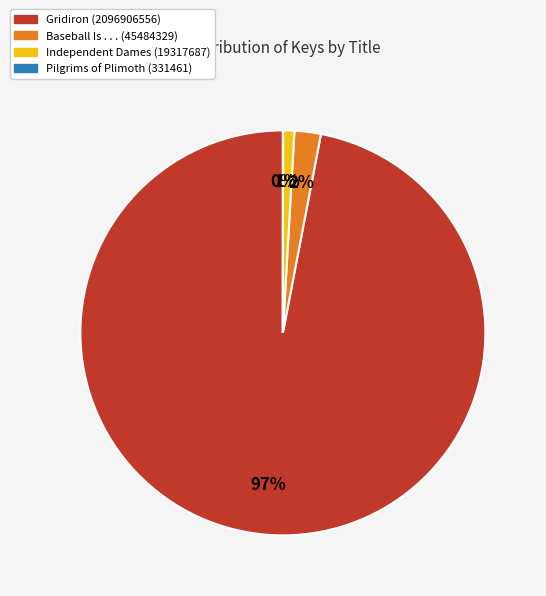

Is there a majority slice in this chart?

Yes